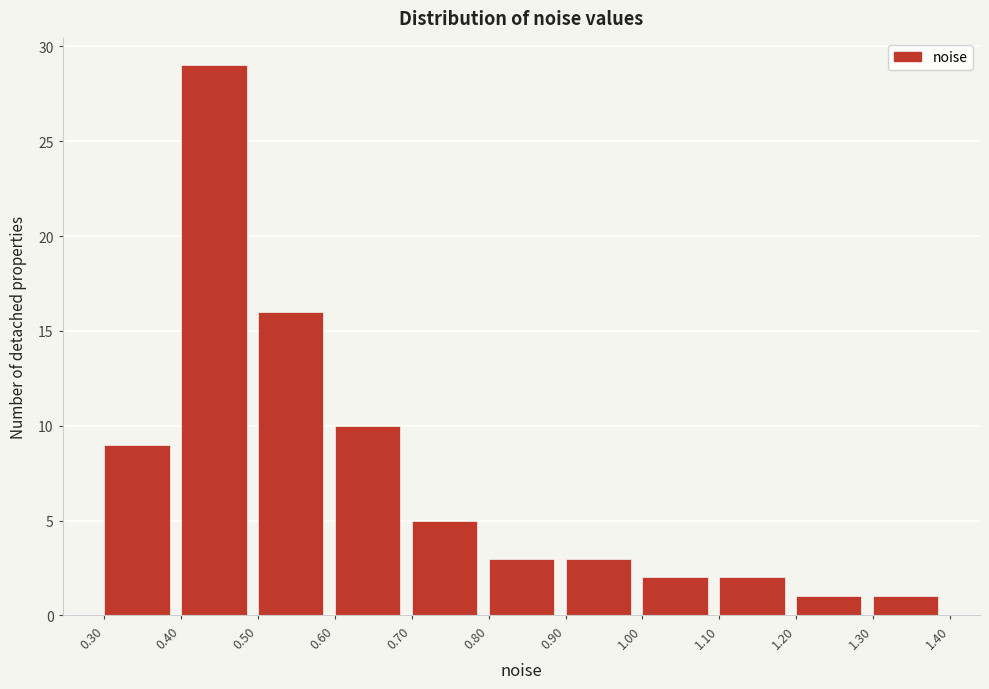

Over which range of the x-axis is the bar tallest?

0.40 to 0.50